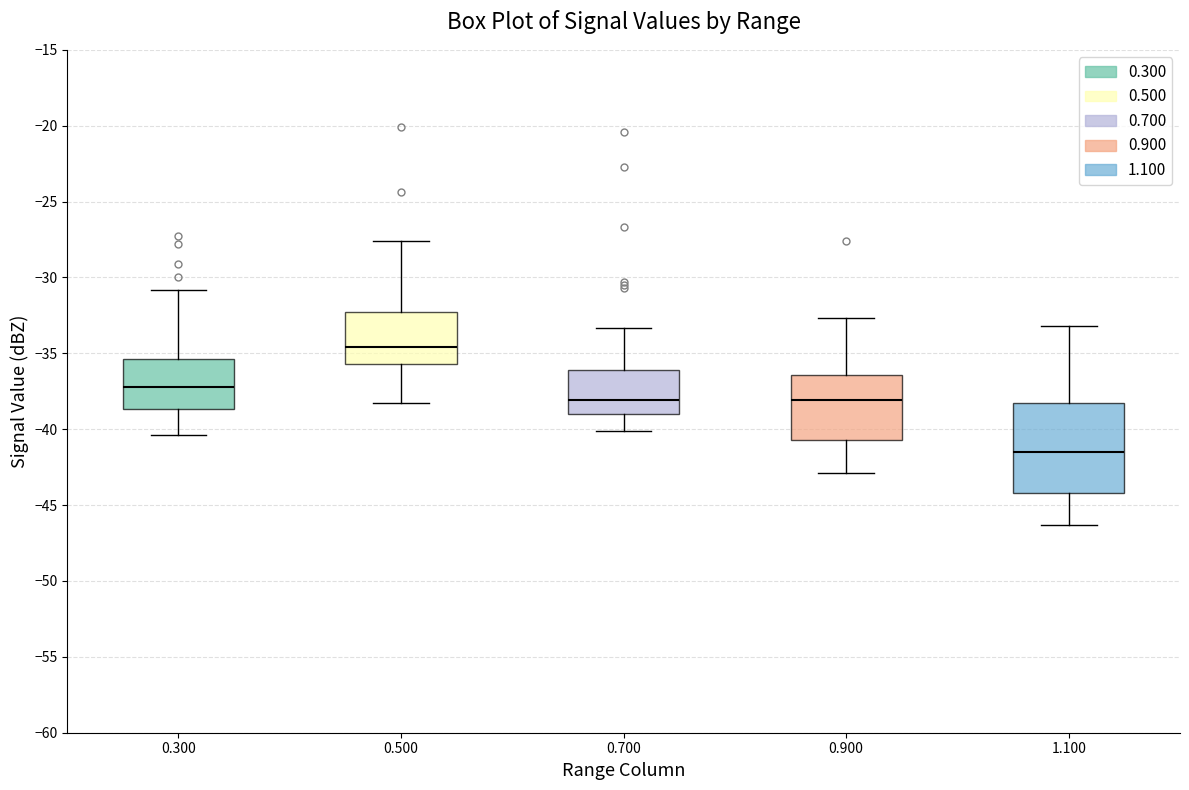

Comparing the boxes themselves (not the whiskers), which one is the tallest?

1.100